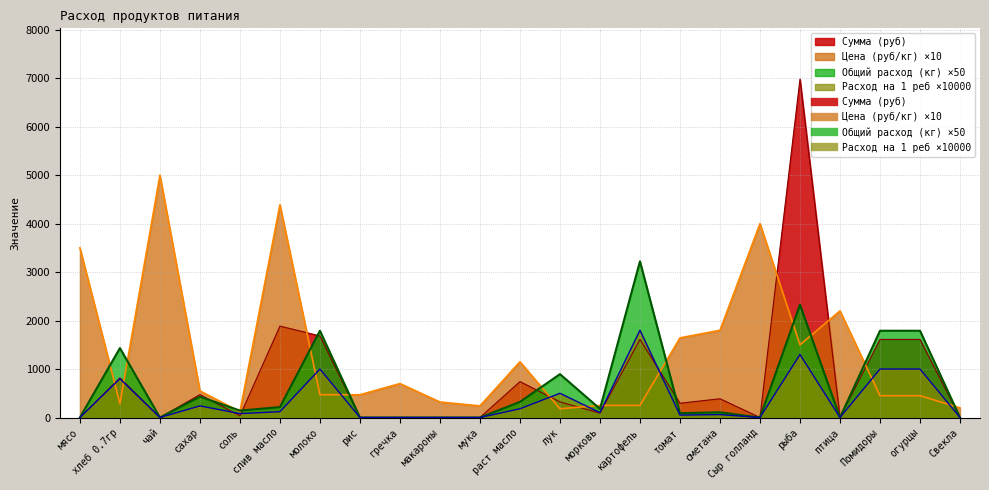

What is the average value of the Общий расход (кг) series?

640.5